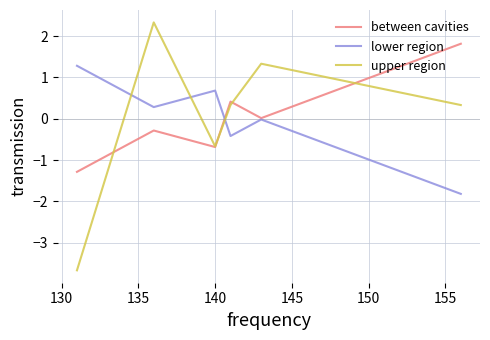

After their last crossing, which series has the higher values: between cavities or lower region?

between cavities